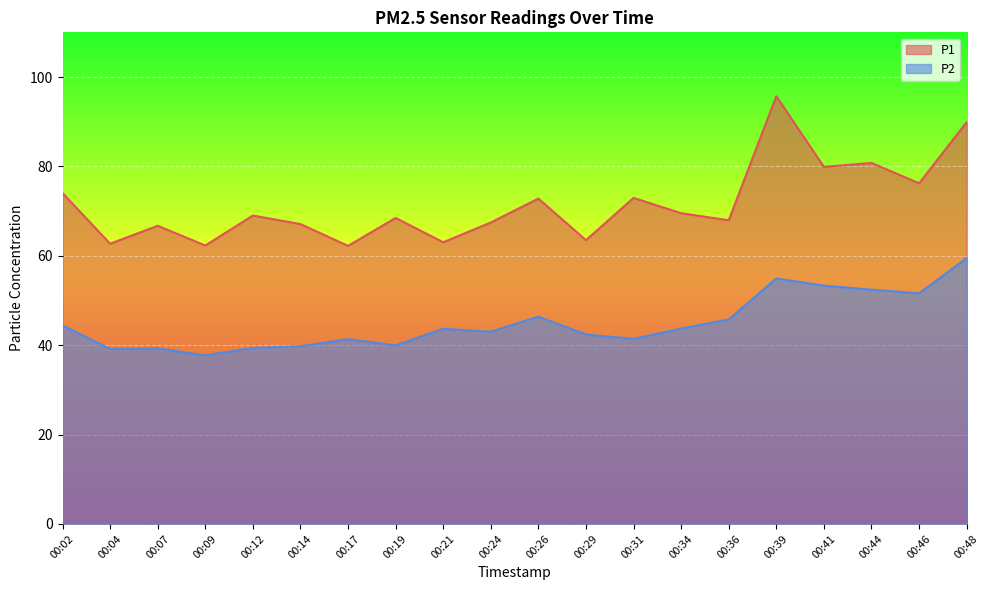

How many data points in P2 are above 43?

10